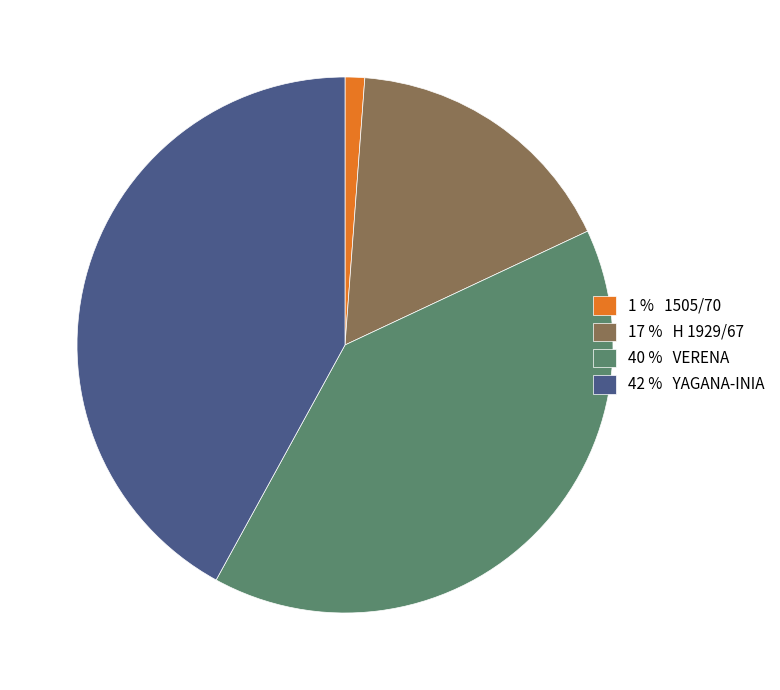

Combined, do 1 % 1505/70 and 40 % VERENA account for over 50%?

No